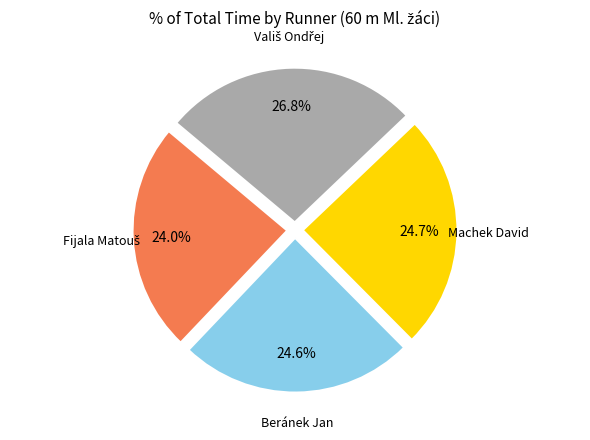

Count the number of slices in the pie.

4